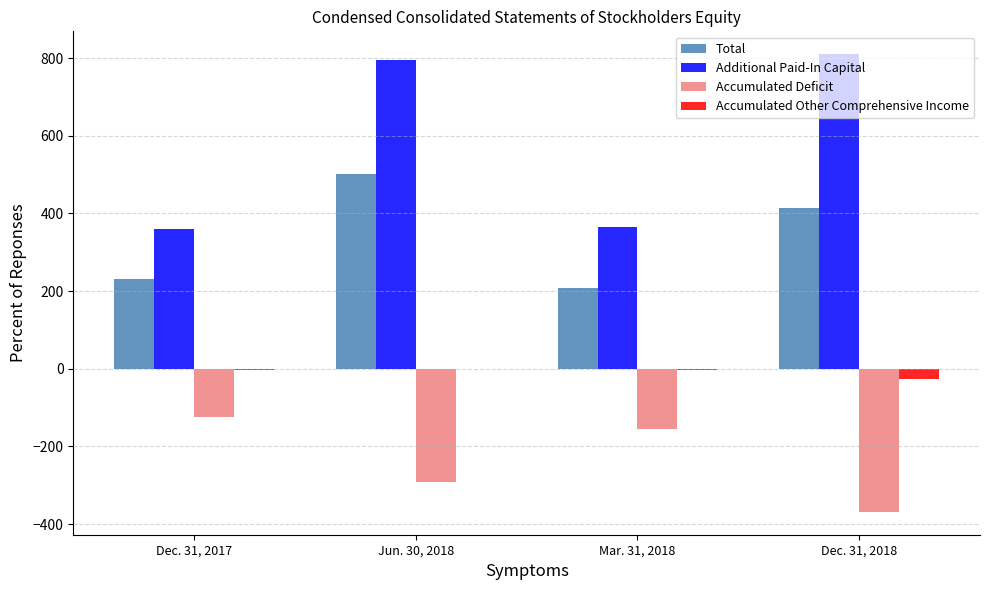

What are all the series names shown in the legend?

Total, Additional Paid-In Capital, Accumulated Deficit, Accumulated Other Comprehensive Income